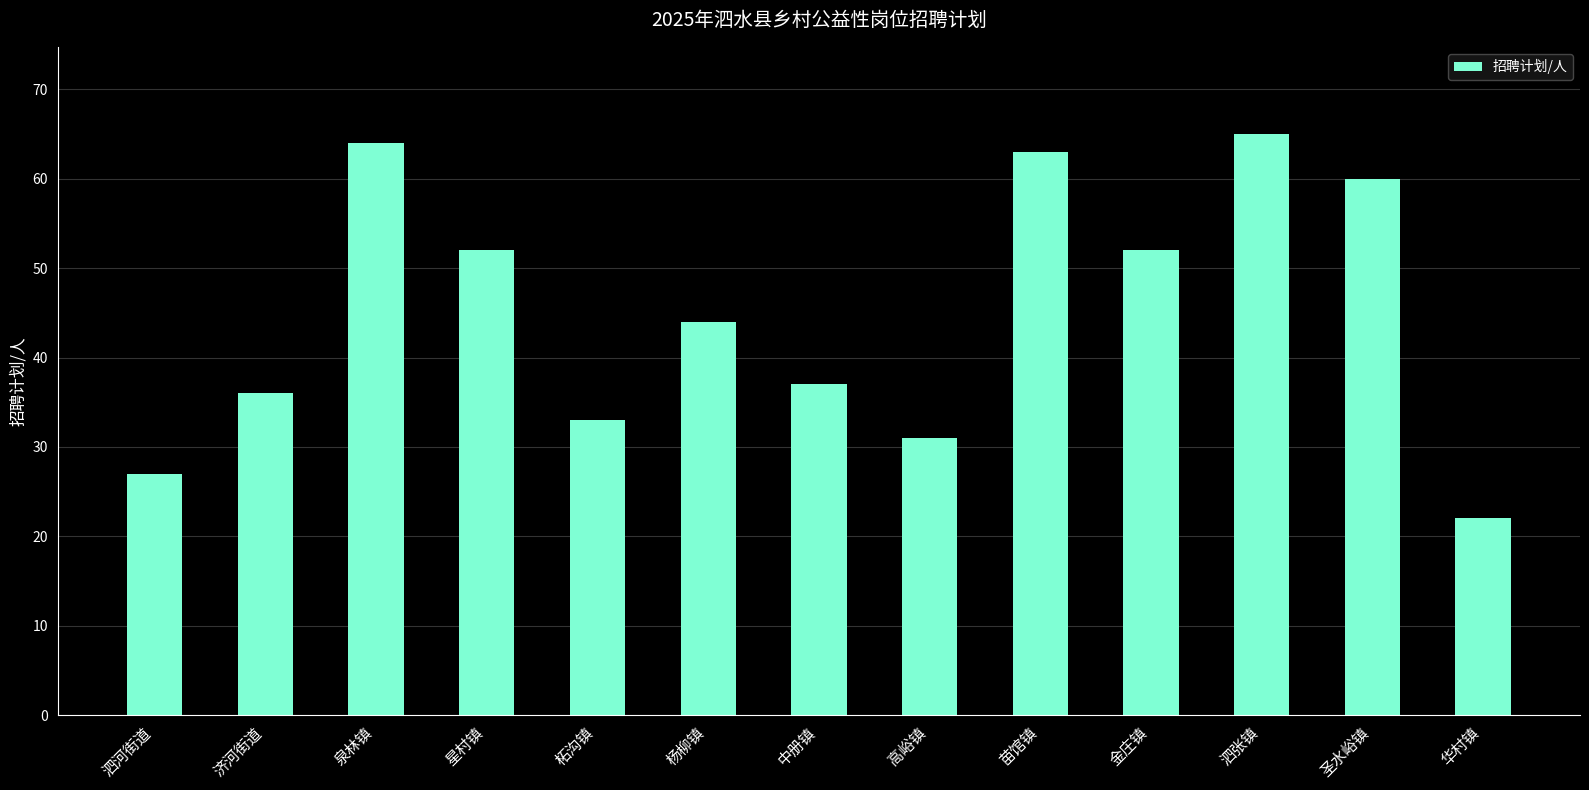

The value at 济河街道 is 36. True or false?

True